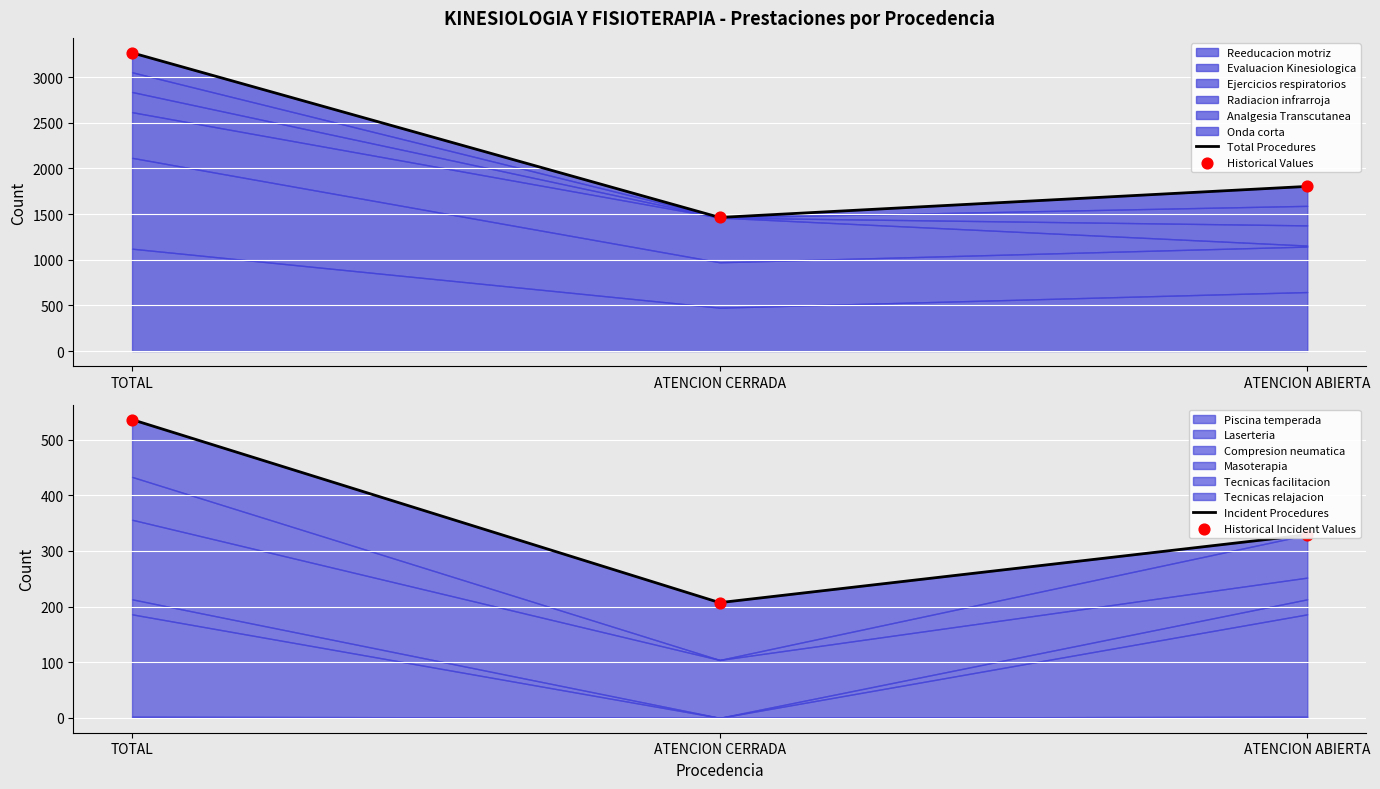

At which category is the sum across all series the highest?

TOTAL